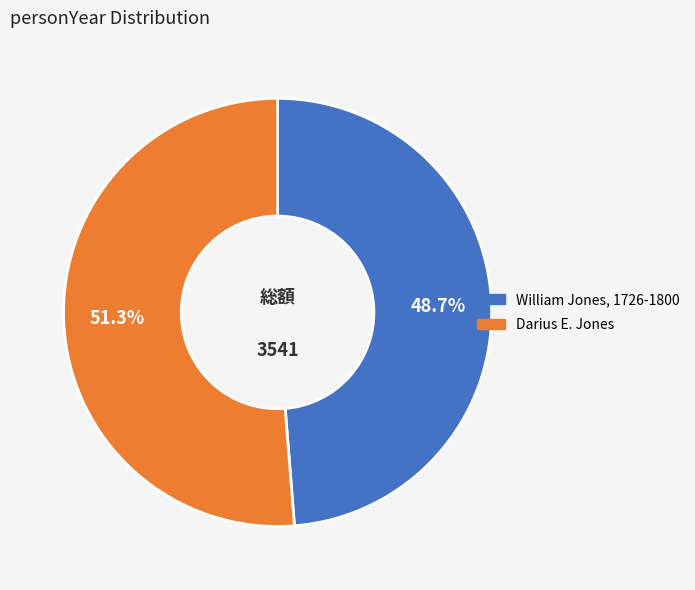

Is it true that William Jones, 1726-1800 is 49% of the pie?

True